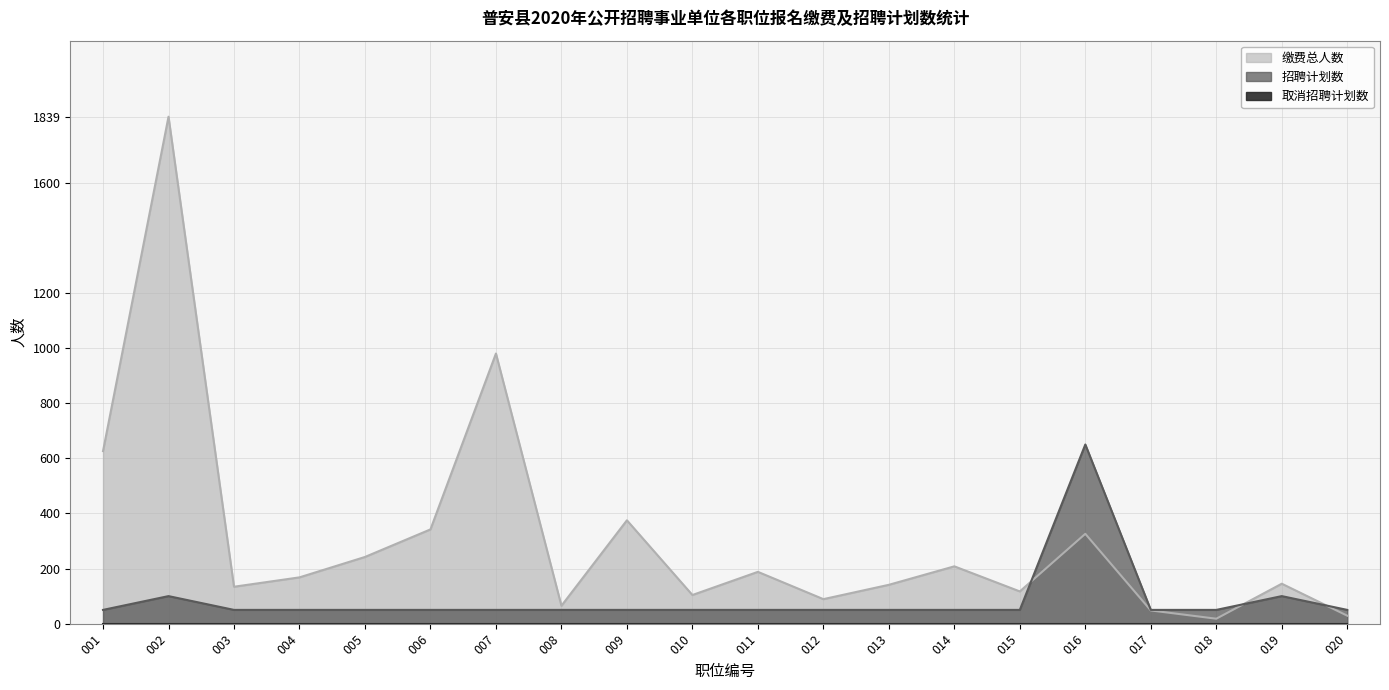

Where does the 缴费总人数 series first go above 168?

001